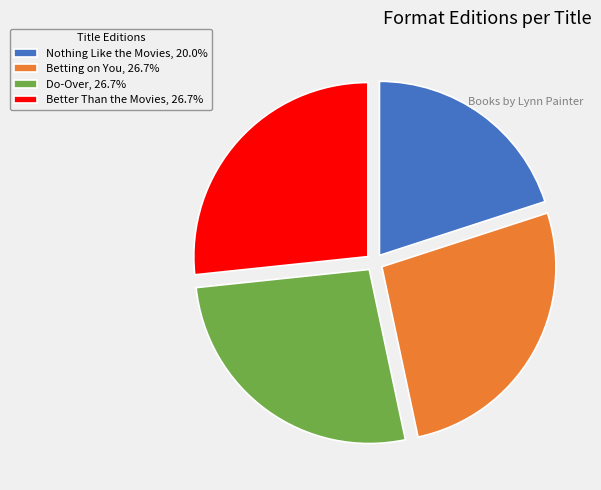

True or false: Do-Over accounts for 27% of the total.

True